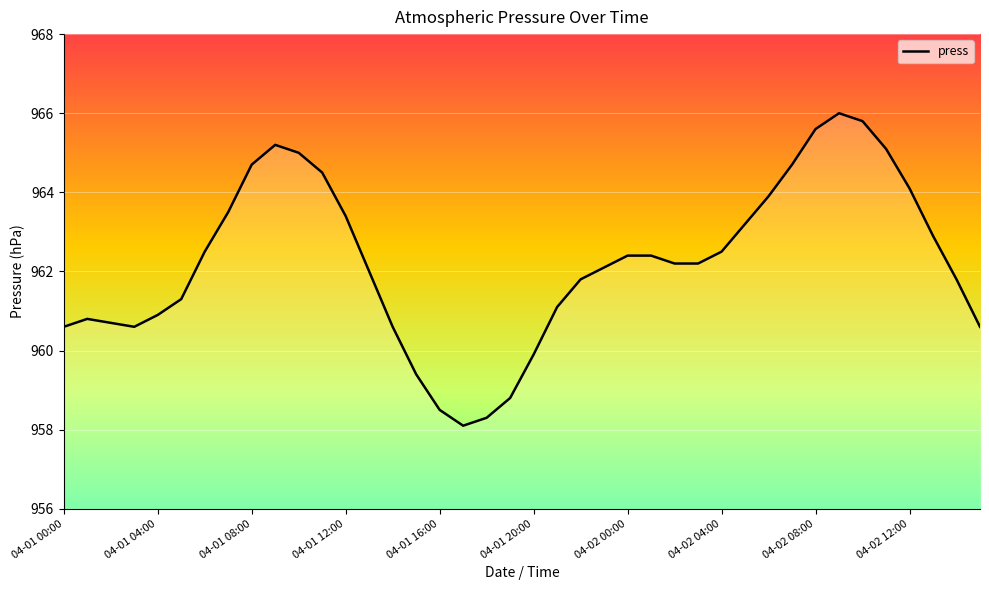

Which has a higher value, 24 or 27?

24